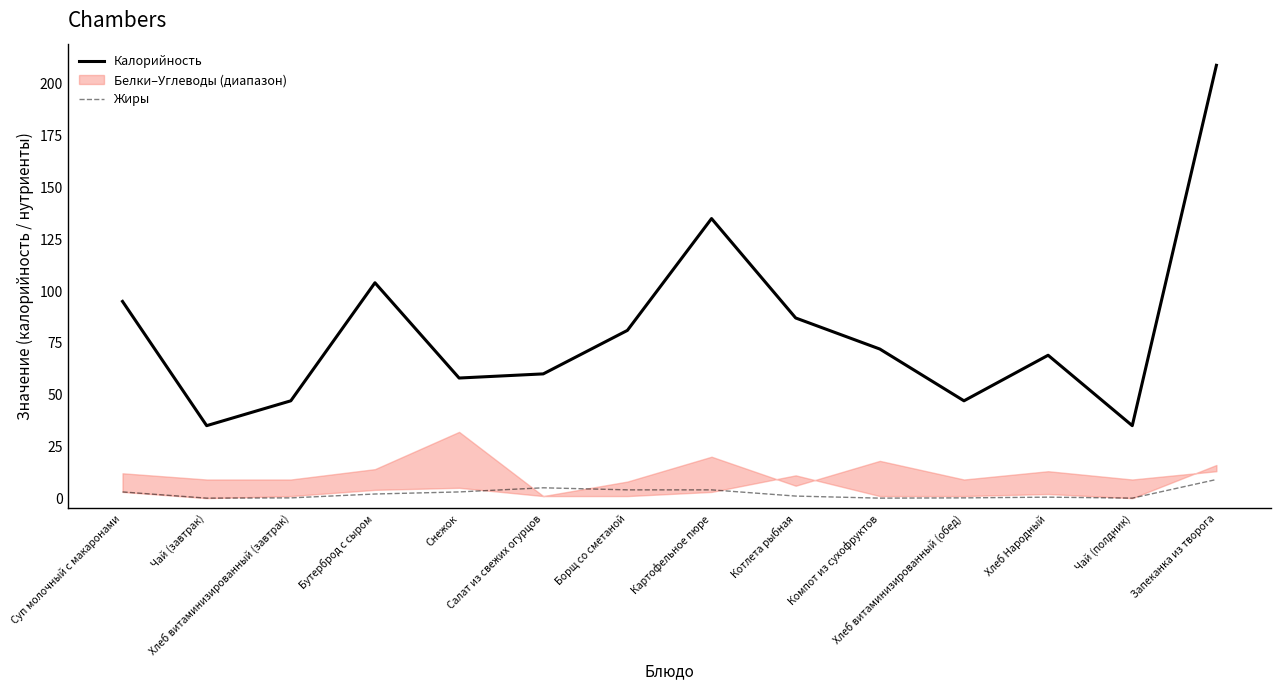

Where is the first local minimum for Жиры?

Чай (завтрак)